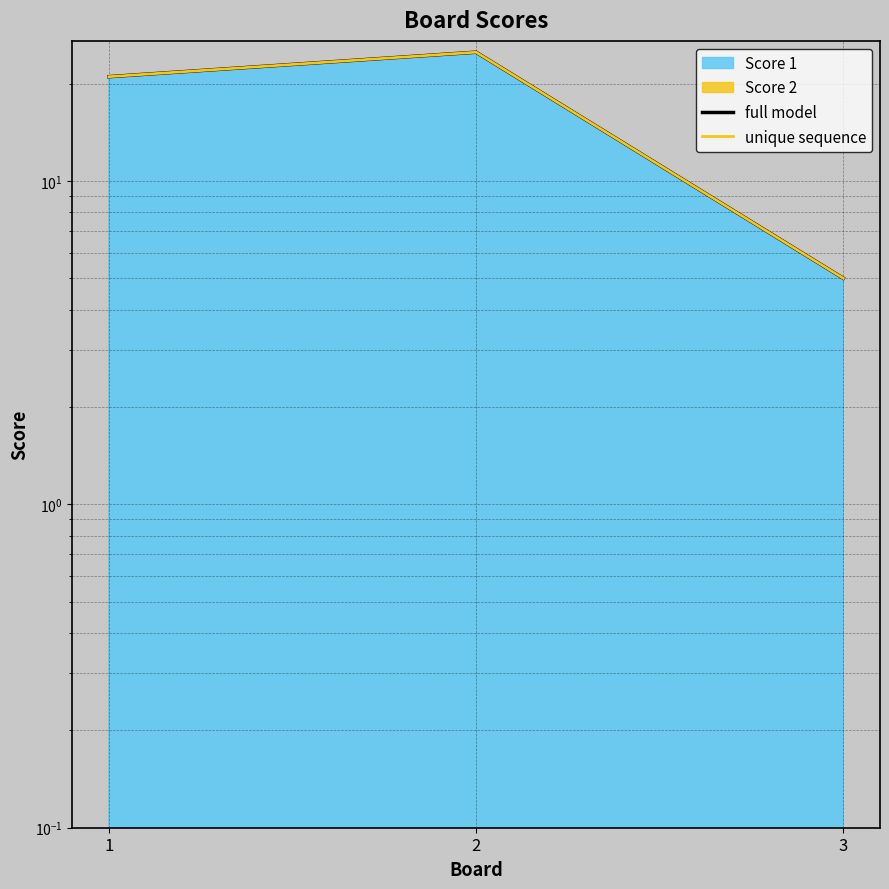

Reading left to right, list all the values displayed in this chart.

full model: 21	25	5
unique sequence: 21	25	5